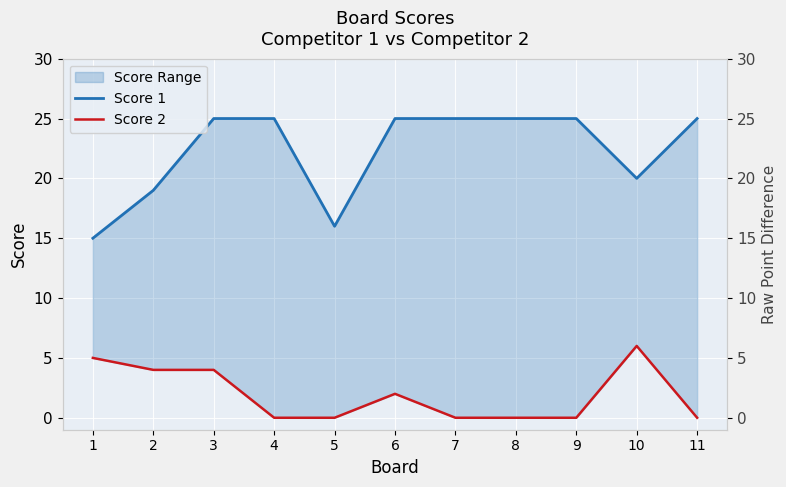

What is the value of the Score 1 point at the 7th from the left?

25